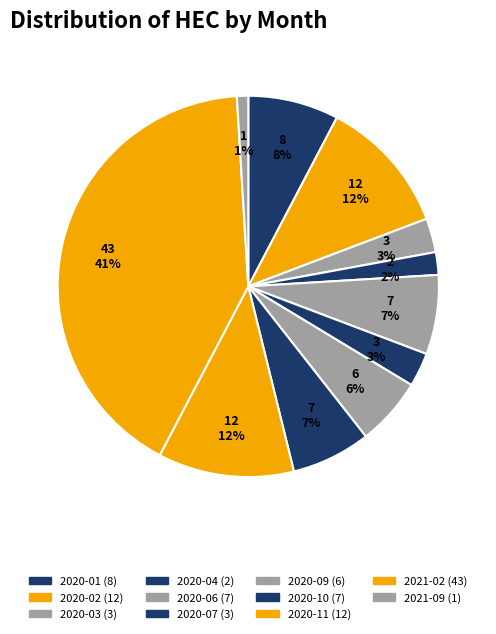

How many segments does this pie chart have?

11